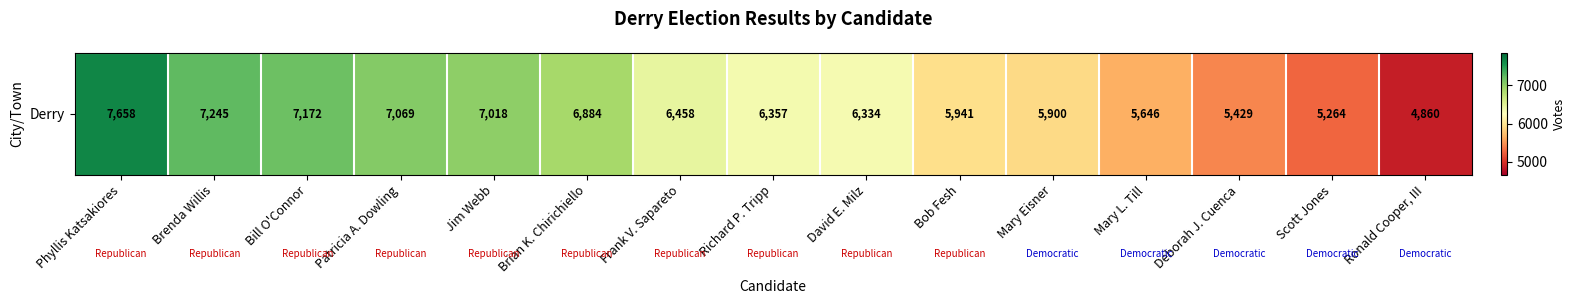

Reading left to right, what are all the values shown in this chart?

Phyllis Katsakiores=7658	Brenda Willis=7245	Bill O'Connor=7172	Patricia A. Dowling=7069	Jim Webb=7018	Brian K. Chirichiello=6884	Frank V. Sapareto=6458	Richard P. Tripp=6357	David E. Milz=6334	Bob Fesh=5941	Mary Eisner=5900	Mary L. Till=5646	Deborah J. Cuenca=5429	Scott Jones=5264	Ronald Cooper, III=4860